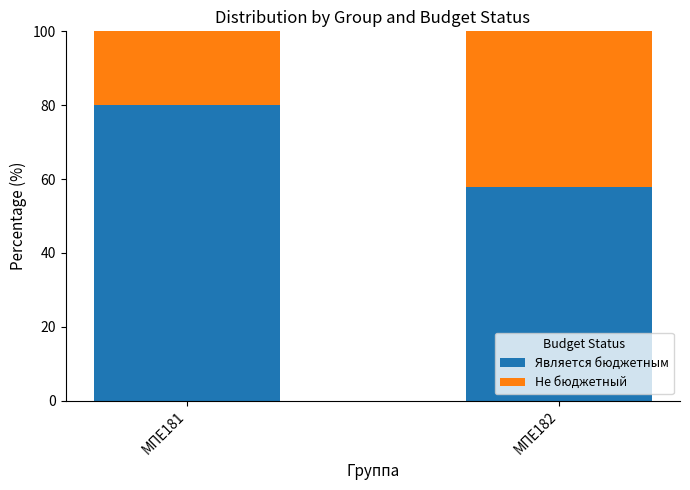

True or false: Является бюджетным has a value of 57.9 at МПЕ182.

True